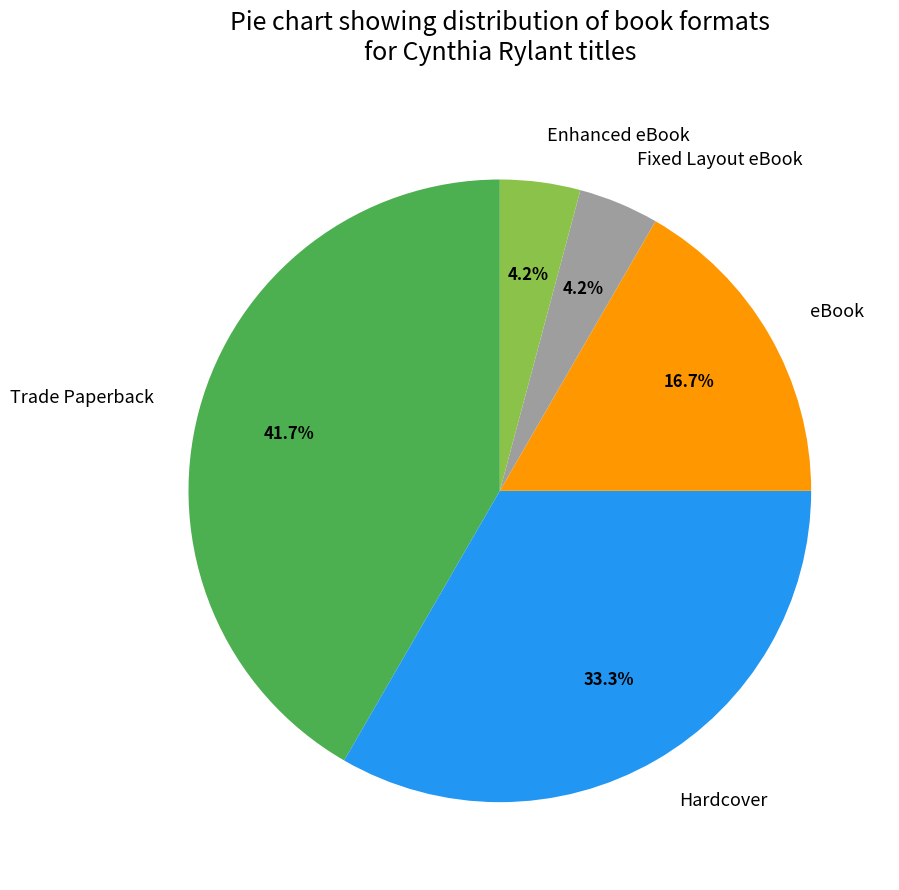

Is it true that Trade Paperback is 42% of the pie?

True